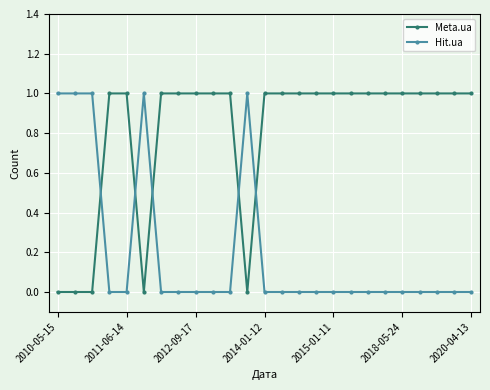

After their last crossing, which series has the higher values: Hit.ua or Meta.ua?

Meta.ua